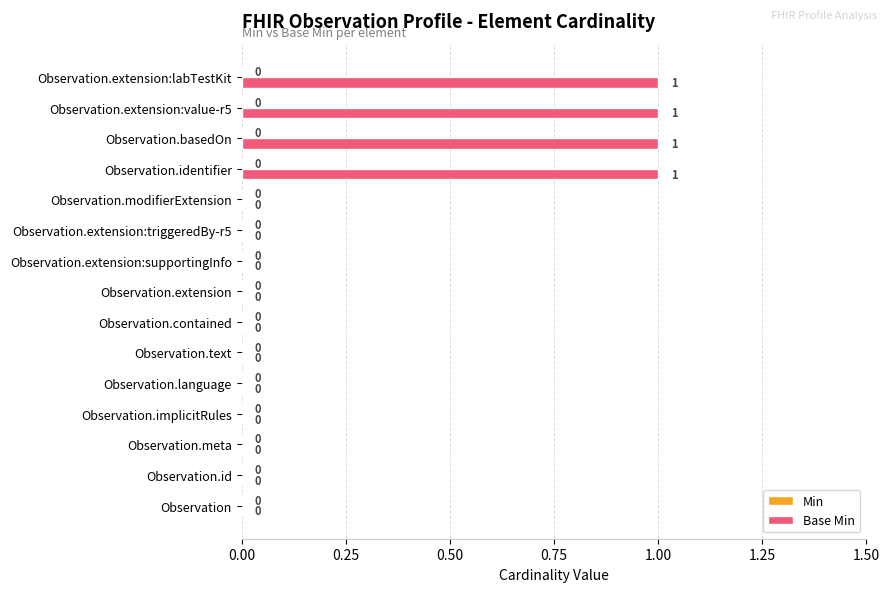

Reading bottom to top, list all the values displayed in this chart.

Observation=0	Observation.id=0	Observation.meta=0	Observation.implicitRules=0	Observation.language=0	Observation.text=0	Observation.contained=0	Observation.extension=0	Observation.extension:supportingInfo=0	Observation.extension:triggeredBy-r5=0	Observation.modifierExtension=0	Observation.identifier=1	Observation.basedOn=1	Observation.extension:value-r5=1	Observation.extension:labTestKit=1